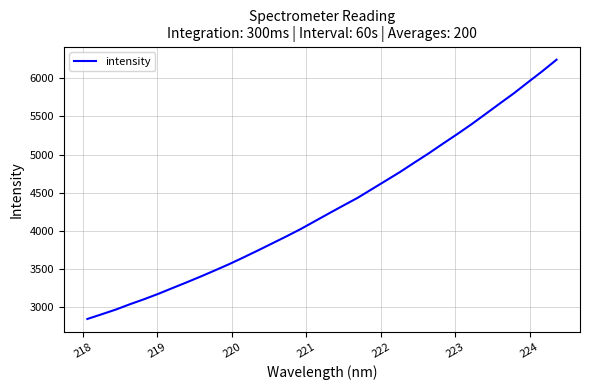

How many values are below 4230?

17